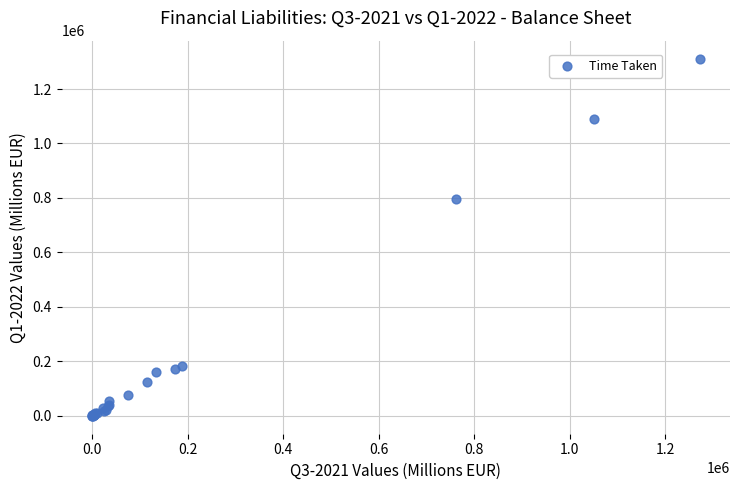

What Y value in the scatter plot is closest to 655854?

796076.6